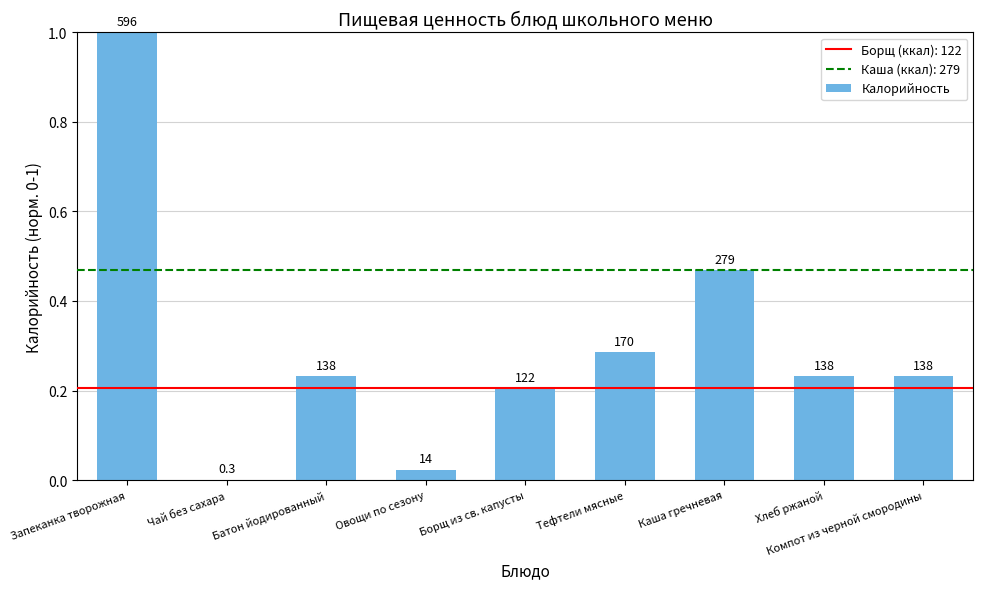

Reading left to right, extract all data points from this chart.

1.0	0.0	0.2	0.0	0.2	0.3	0.5	0.2	0.2